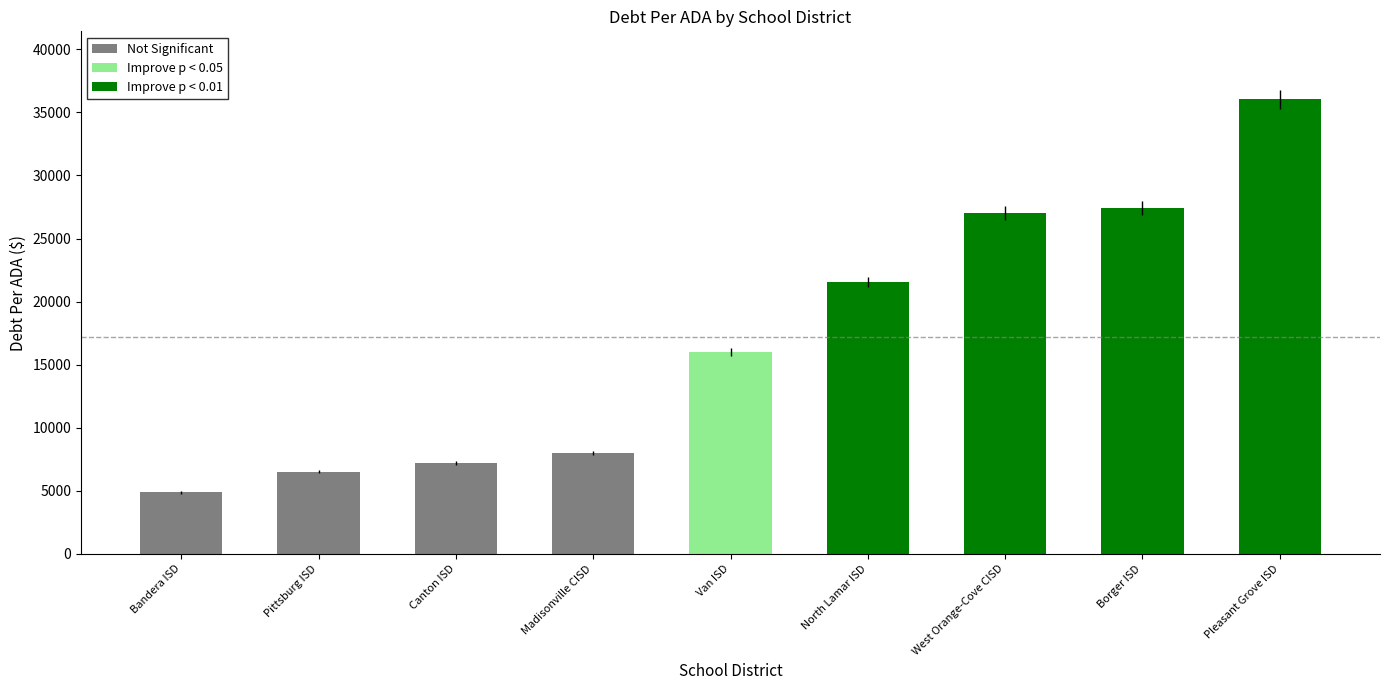

The chart shows a value of 16004.0 at Van ISD. True or false?

True